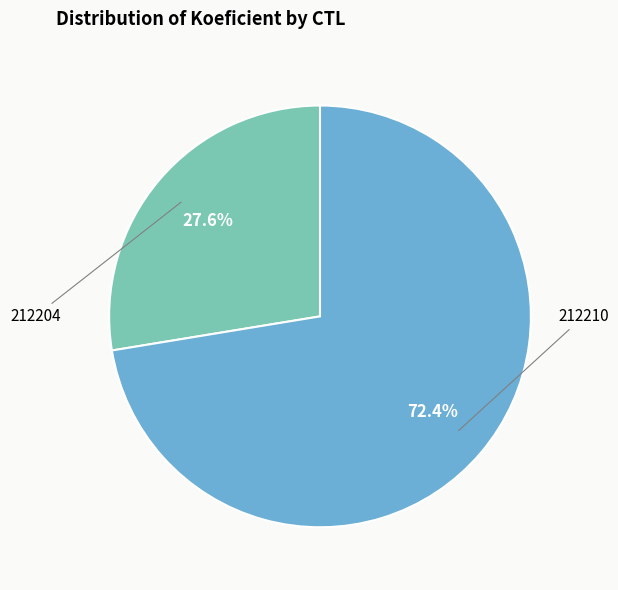

Is there any slice that represents more than half of the pie?

Yes